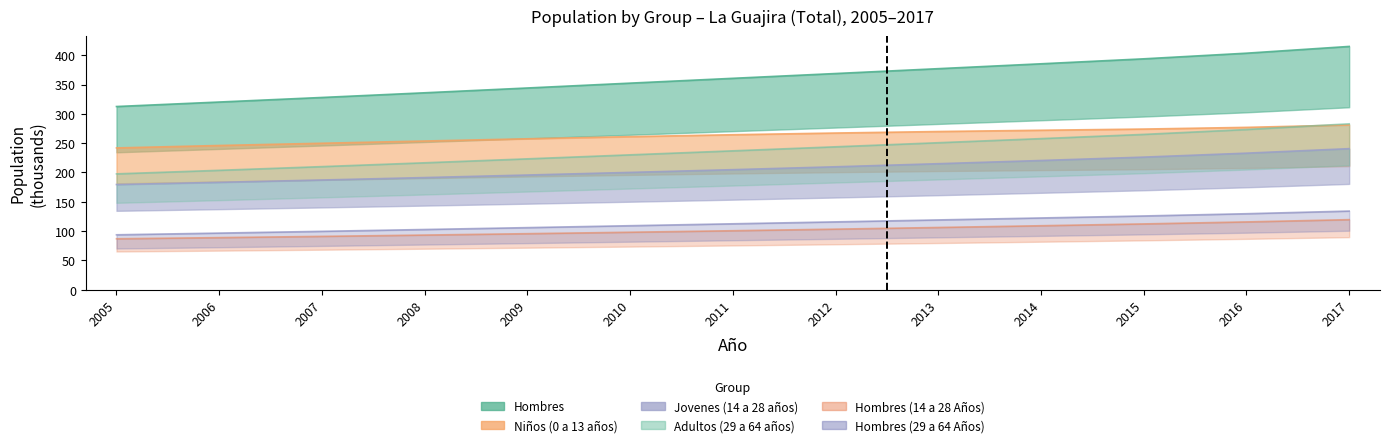

The value of Niños (0 a 13 años) at 2005 is 138.8. True or false?

False